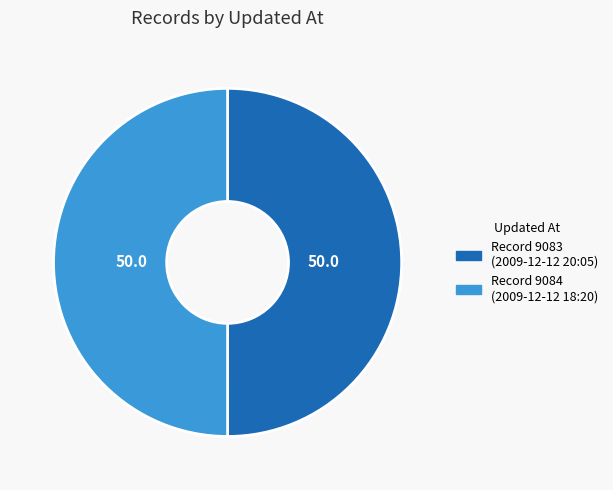

Is the sum of Record 9084 (2009-12-12 18:20) and Record 9083 (2009-12-12 20:05) greater than half?

Yes